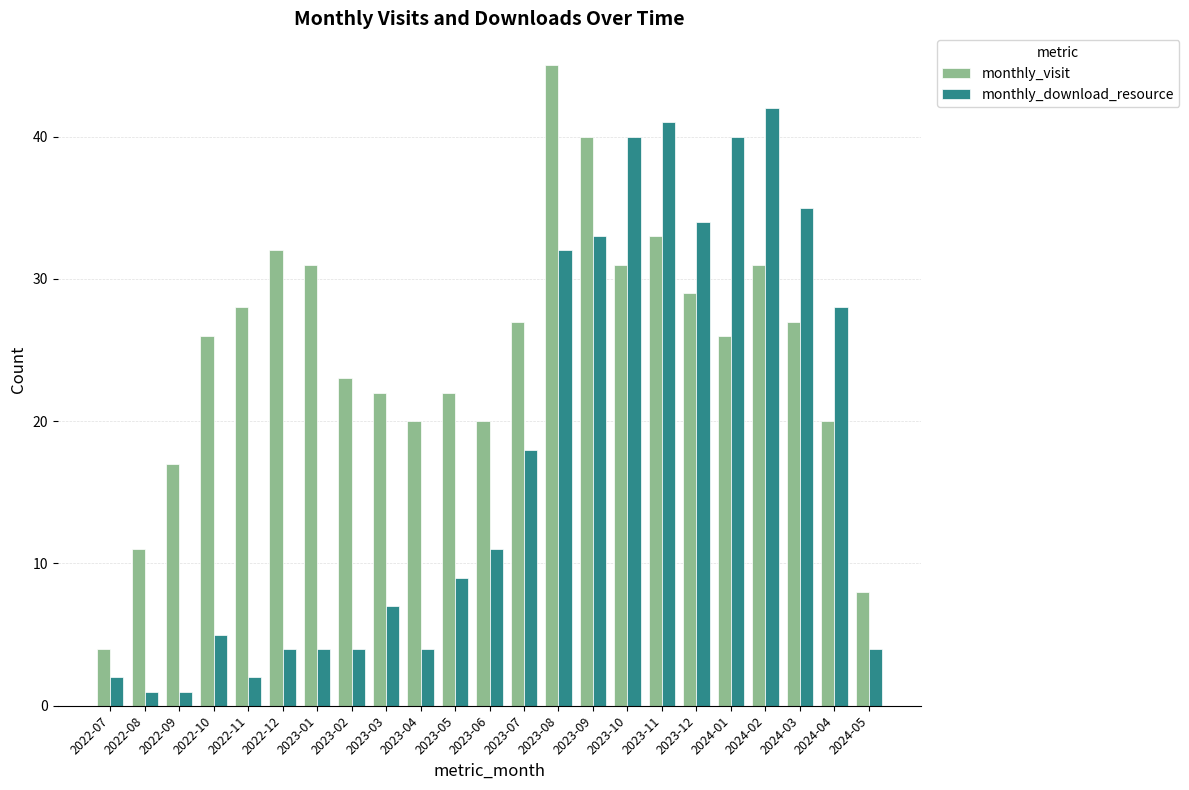

Rank the series by their average value, from lowest to highest.

monthly_download_resource, monthly_visit